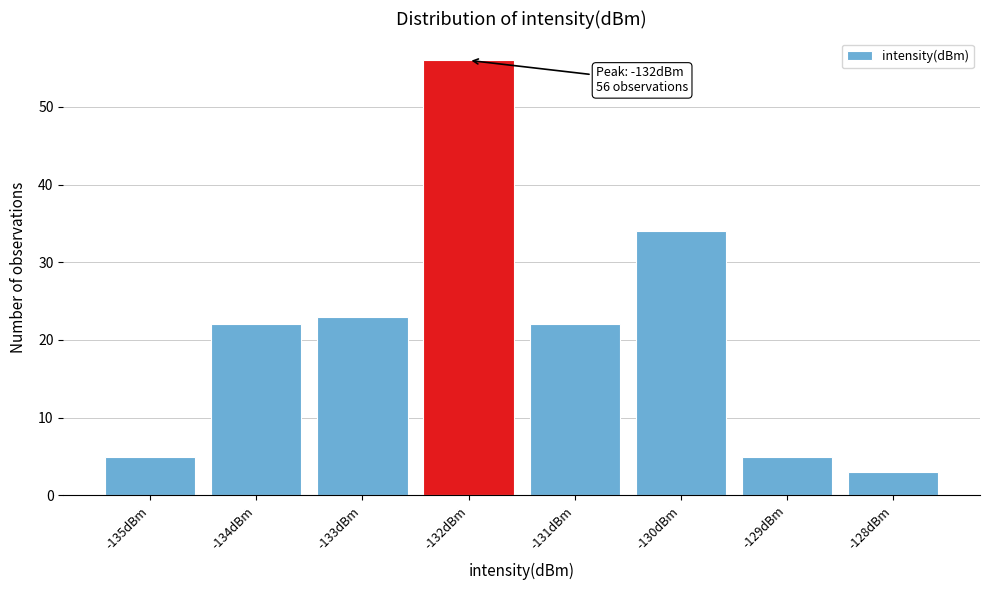

Reading left to right, what are all the values shown in this chart?

-135dBm=5	-134dBm=22	-133dBm=23	-132dBm=56	-131dBm=22	-130dBm=34	-129dBm=5	-128dBm=3